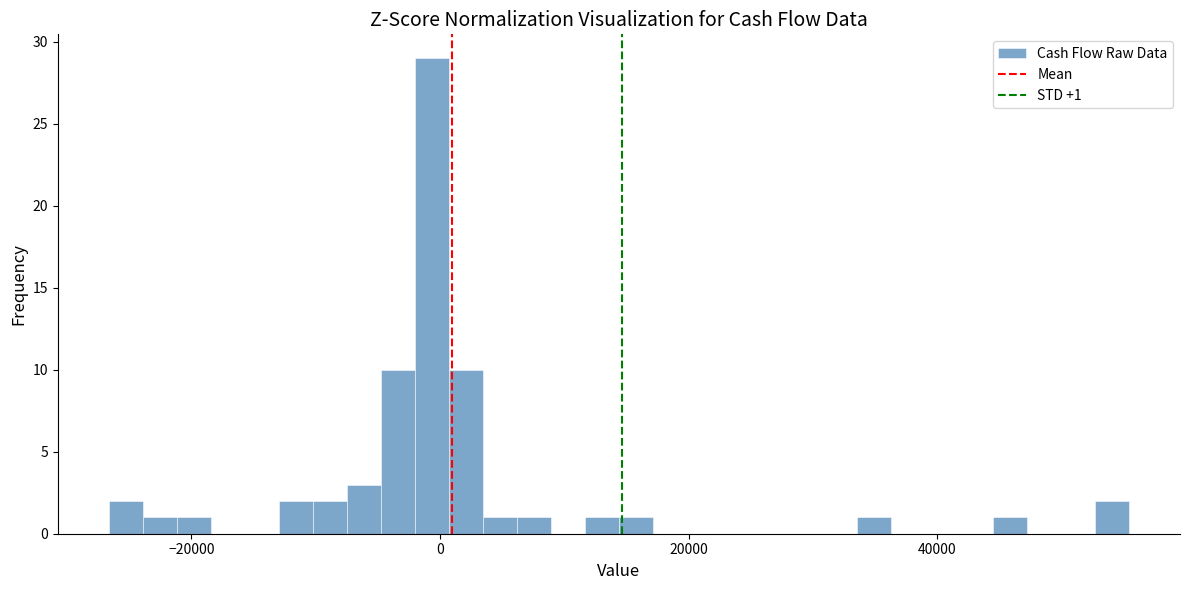

Read against the x-axis, roughly where is the centre of the tallest bar?

0